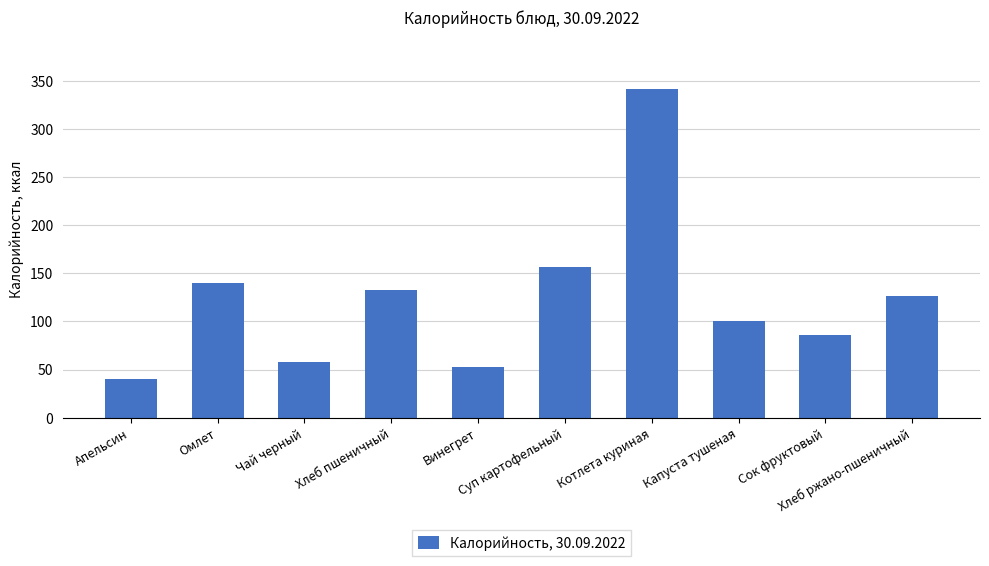

What is the smallest value displayed?

40.0